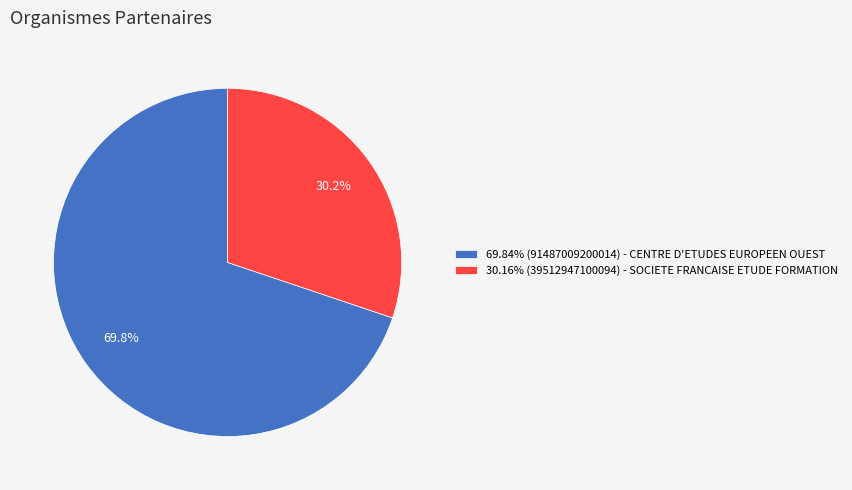

What is the ratio of the value at 69.84% (91487009200014) - CENTRE D'ETUDES EUROPEEN OUEST to the value at 30.16% (39512947100094) - SOCIETE FRANCAISE ETUDE FORMATION?

2.3